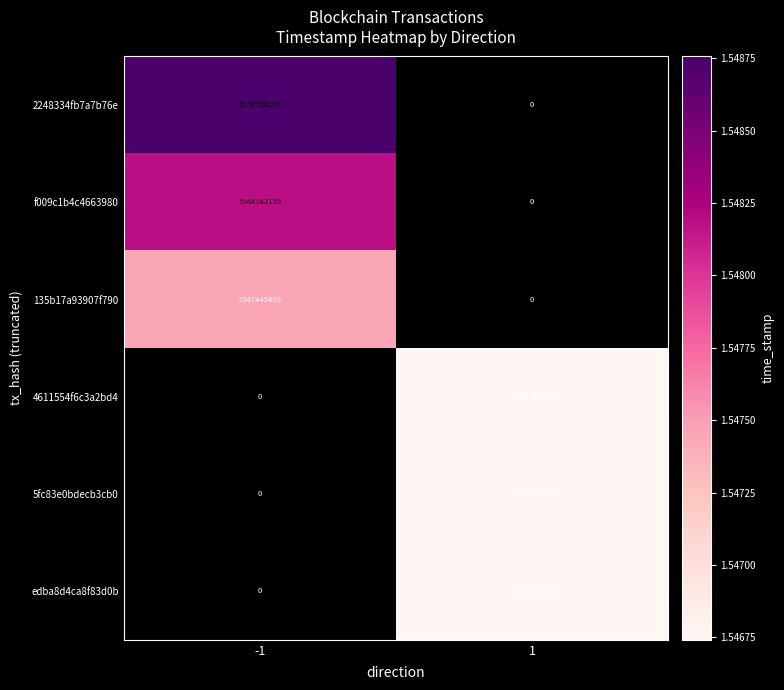

The value of 2248334fb7a7b76e at -1 is 1548756176. True or false?

True